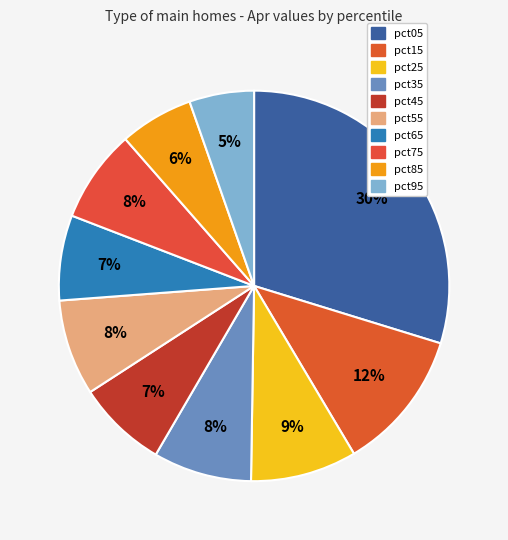

How many slices are in this pie chart?

10